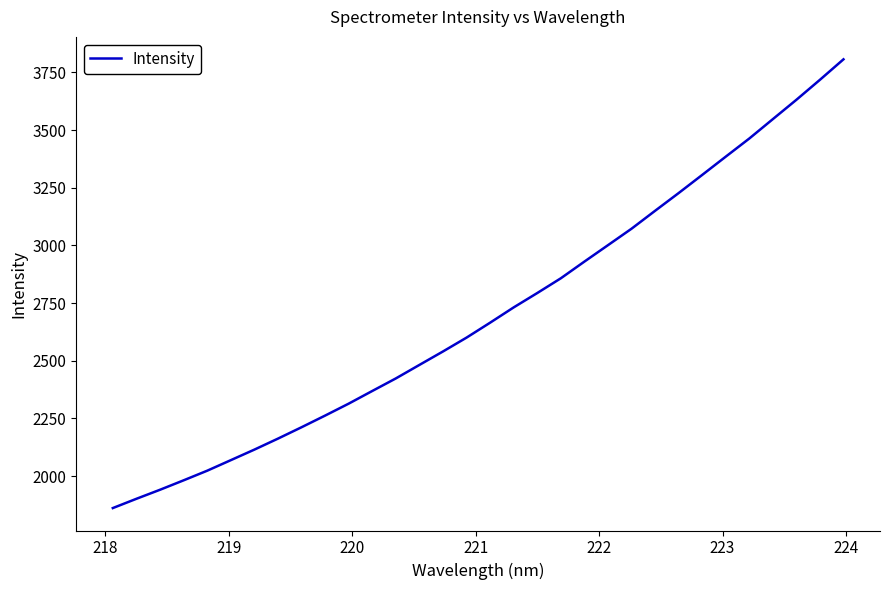

What is the minimum value shown in the chart?

1861.6